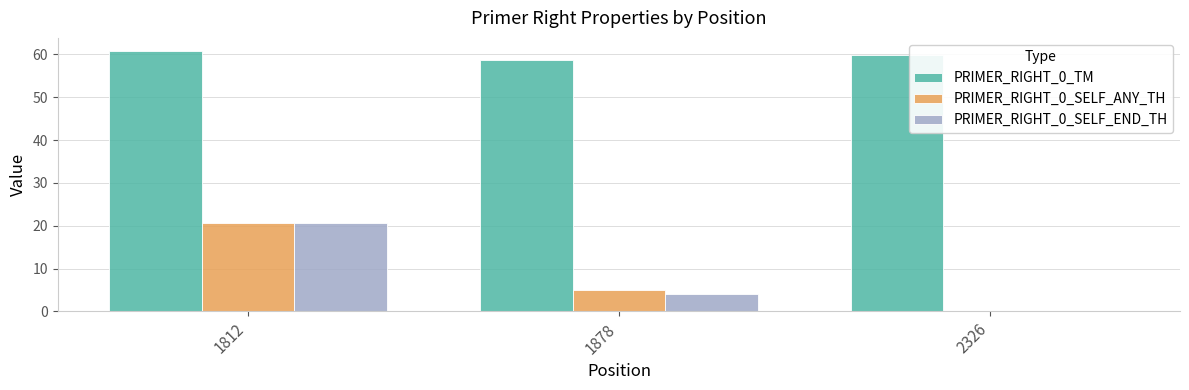

How many groups of bars are there?

3